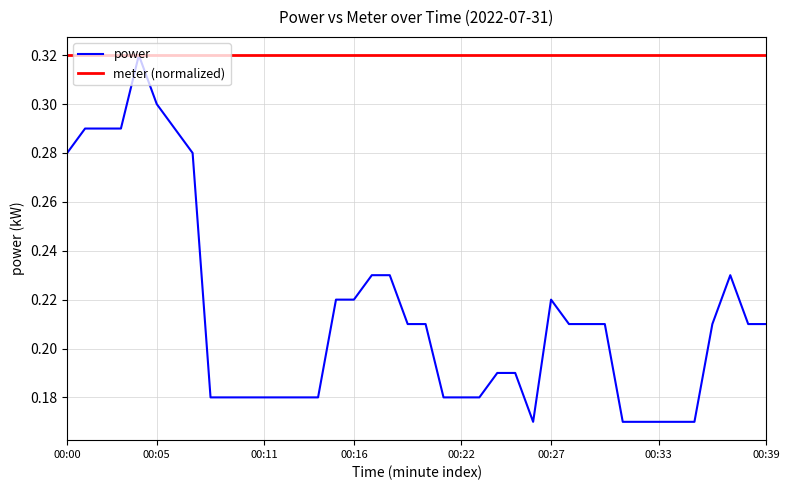

Rank the series by their average value, from lowest to highest.

power, meter (normalized)